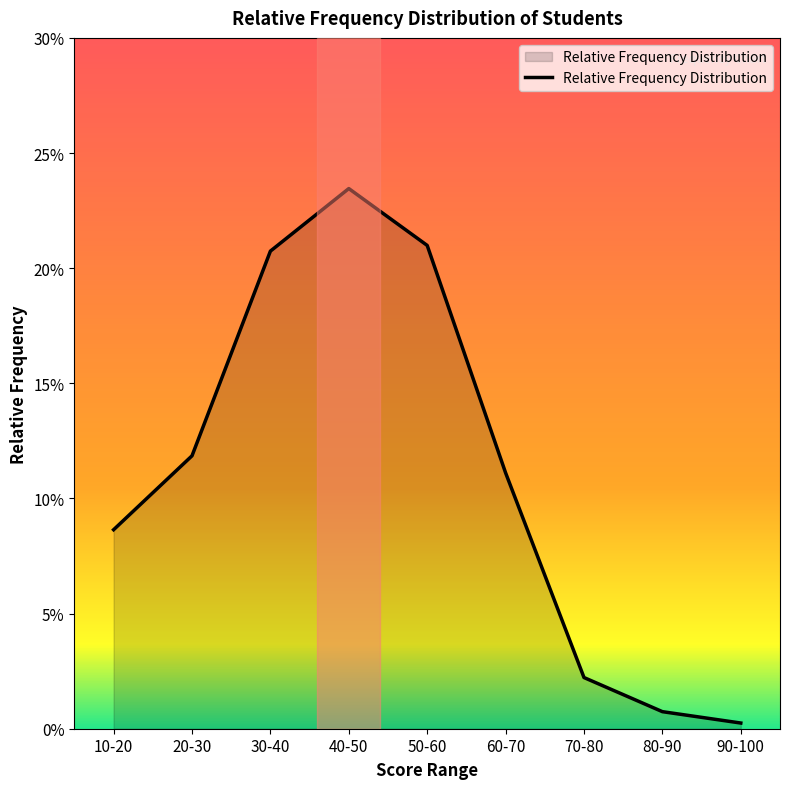

Is this an area chart (filled region under the line)?

Yes